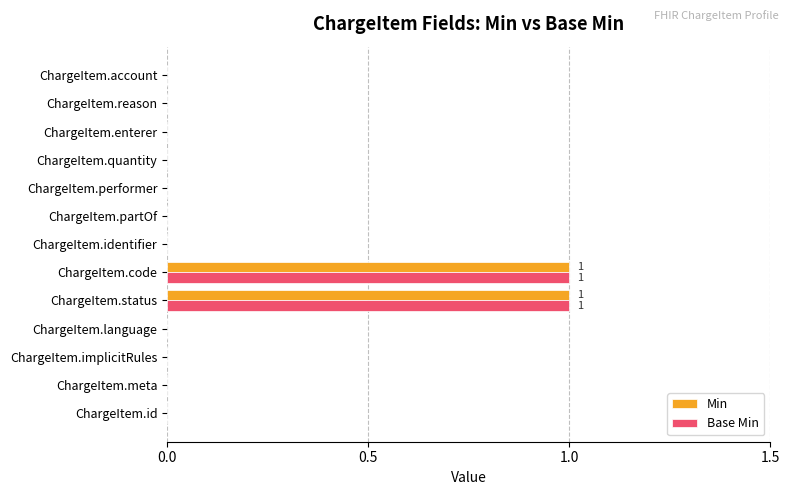

The Base Min series shows 0 at ChargeItem.identifier. True or false?

True